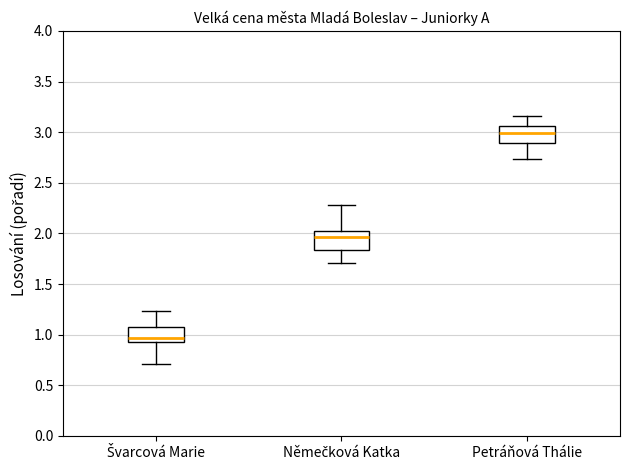

Reading left to right, read every box against the y-axis: the position of its median line, the range the box covers, and the ends of its whiskers. The values are not printed on the chart, so give them approximately, as read against the axis.

Švarcová Marie: median 0.95 (just above the box's lower edge), box 0.95 to 1.10, whiskers 0.70 to 1.25
Němečková Katka: median 1.95, box 1.85 to 2.00, whiskers 1.70 to 2.30
Petráňová Thálie: median 3.00, box 2.90 to 3.05, whiskers 2.75 to 3.15